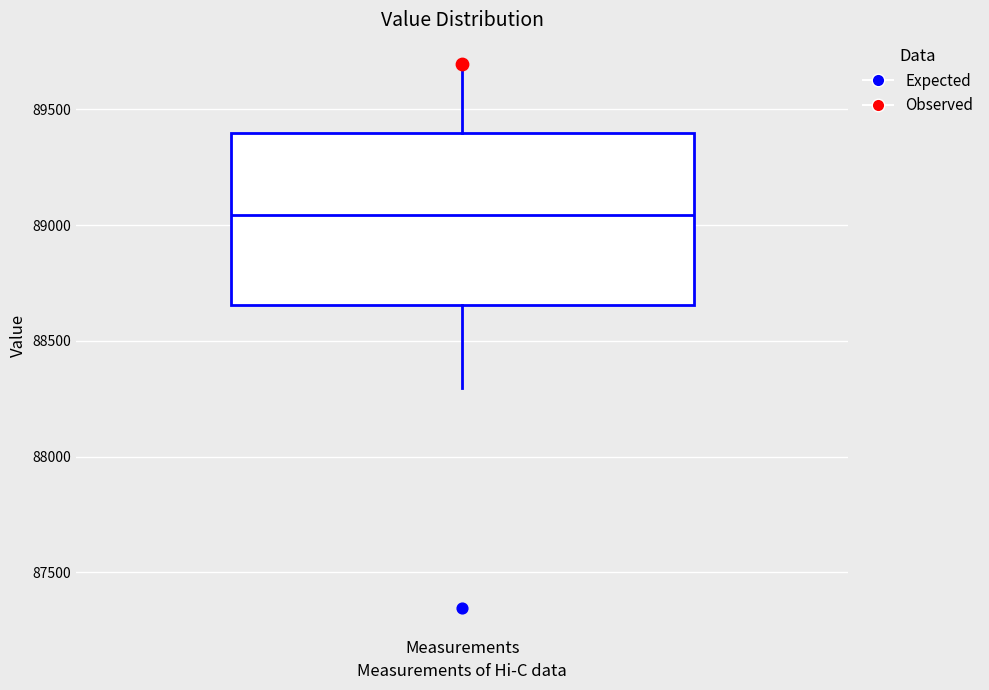

Read this box plot against the y-axis: the position of the median line, the range covered by the box, and the ends of both whiskers. The values are not printed on the chart, so give them approximately, as read against the axis.

median 89050, box 88650 to 89400, whiskers 88300 to 89700